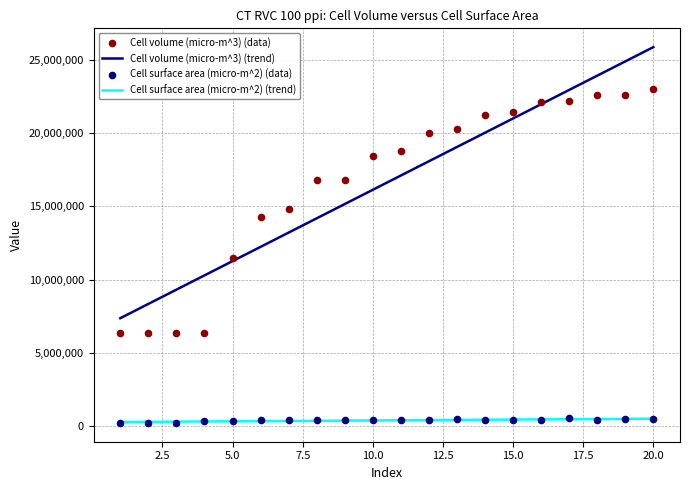

What are all the series names shown in the legend?

Cell volume (micro-m^3), Cell surface area (micro-m^2)